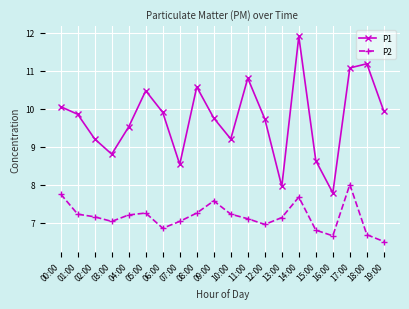

What is the value of the P1 point at the 7th from the left?

9.9